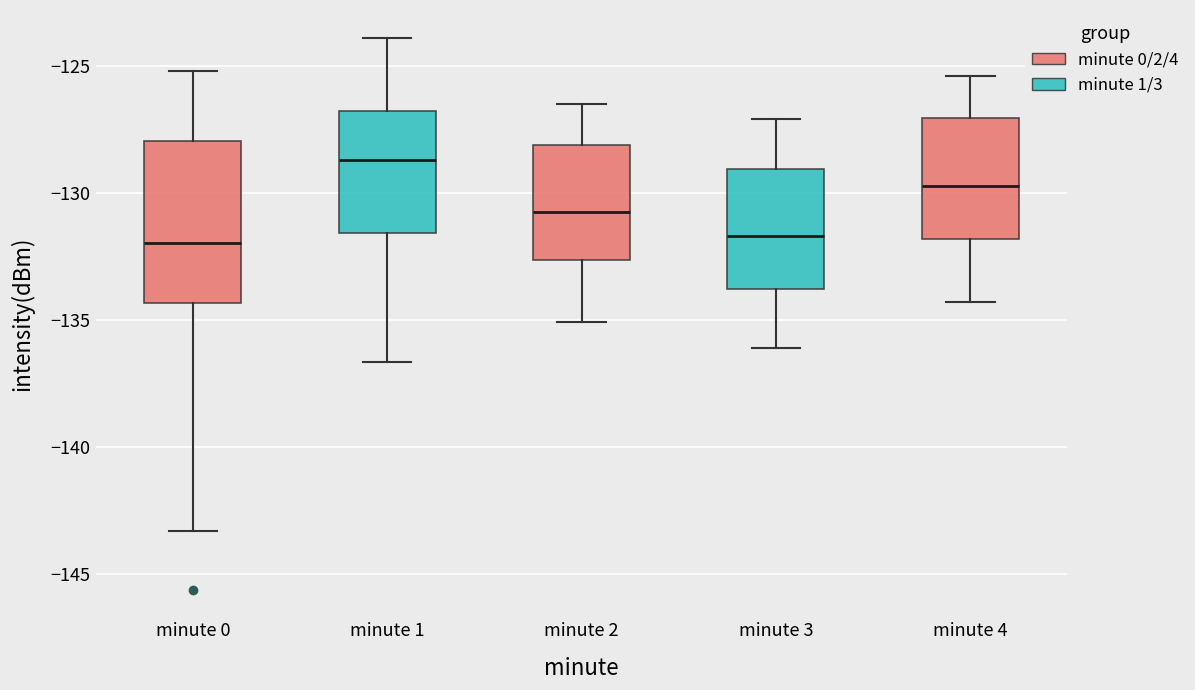

Comparing the boxes themselves (not the whiskers), which one is the tallest?

minute 0